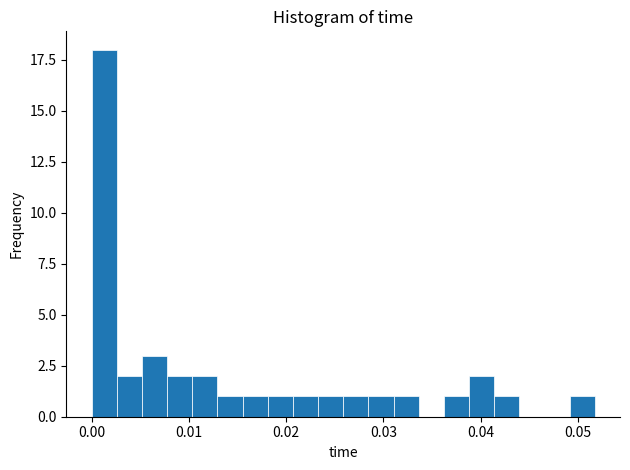

Around what value on the x-axis is the tallest bar? Give the approximate position of its centre, as read against the axis.

0.001